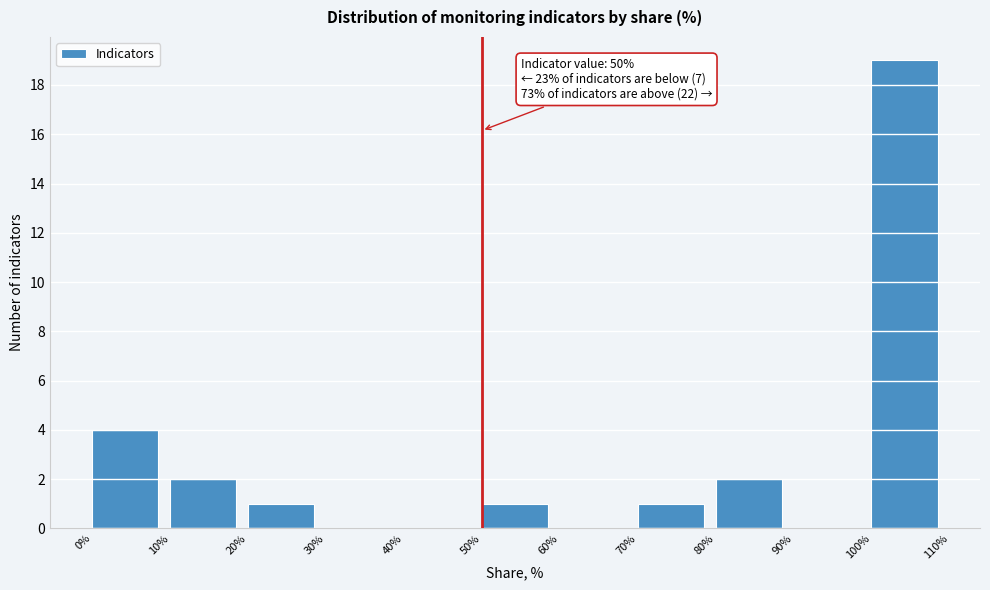

Which range on the x-axis has the tallest bar?

100% to 110%